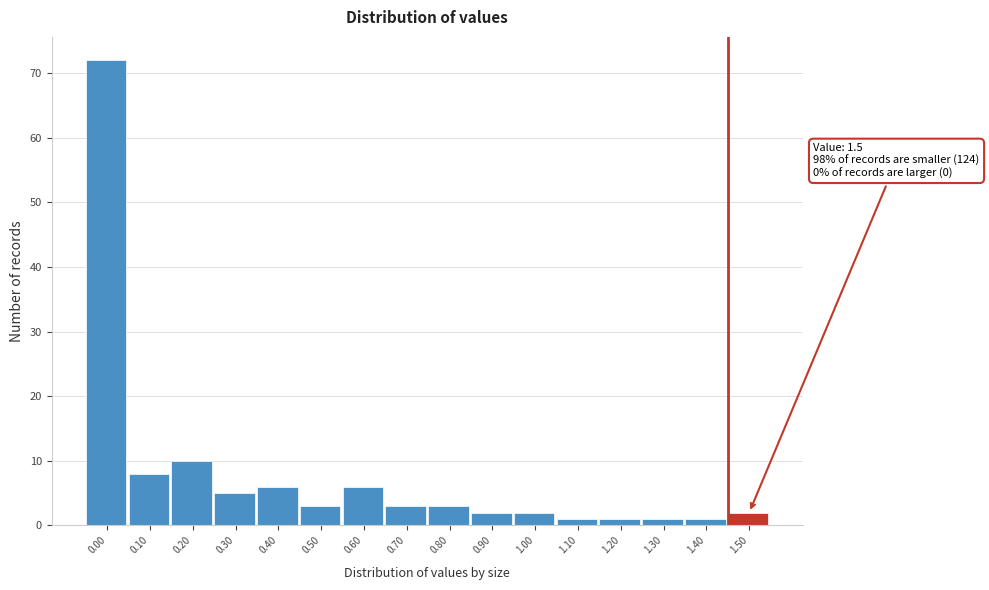

Reading left to right, transcribe all the data shown in this chart.

72	8	10	5	6	3	6	3	3	2	2	1	1	1	1	2